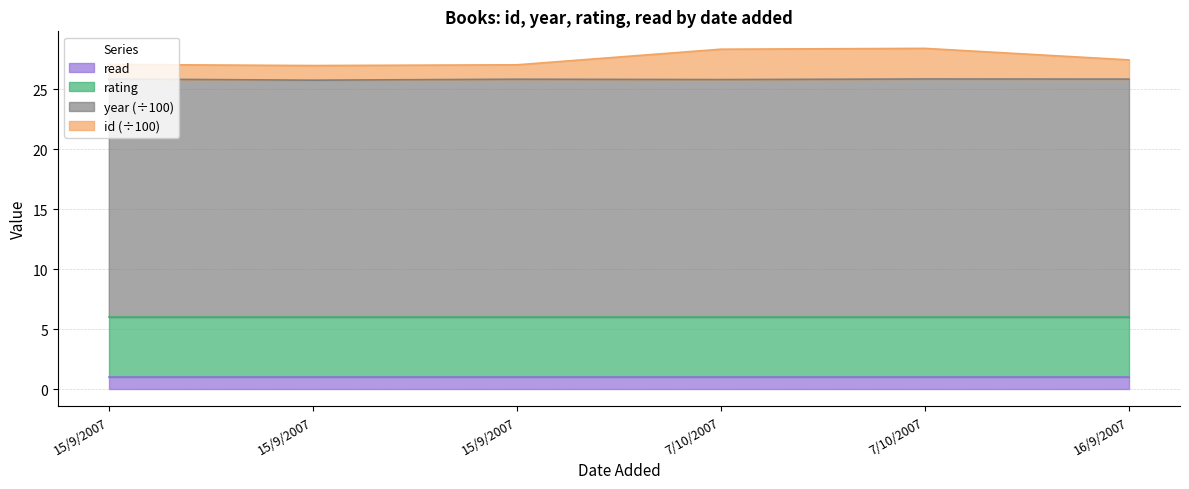

How many interior local peaks does the year series have?

2